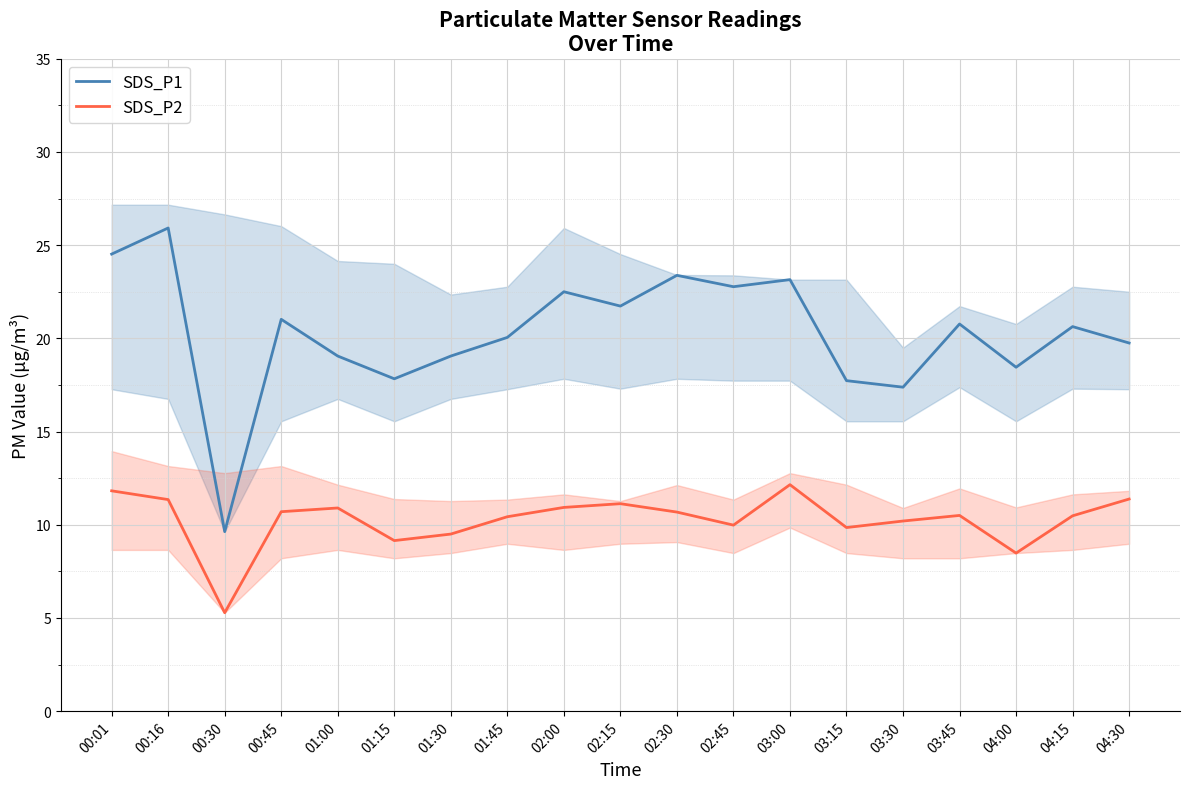

Reading left to right, what are all the values shown in this chart?

SDS_P1: 00:01=24.5	00:16=25.9	00:30=9.6	00:45=21.0	01:00=19.1	01:15=17.8	01:30=19.1	01:45=20.1	02:00=22.5	02:15=21.7	02:30=23.4	02:45=22.8	03:00=23.1	03:15=17.7	03:30=17.4	03:45=20.8	04:00=18.4	04:15=20.6	04:30=19.8
SDS_P2: 00:01=11.8	00:16=11.3	00:30=5.3	00:45=10.7	01:00=10.9	01:15=9.2	01:30=9.5	01:45=10.4	02:00=10.9	02:15=11.1	02:30=10.7	02:45=10.0	03:00=12.2	03:15=9.8	03:30=10.2	03:45=10.5	04:00=8.5	04:15=10.5	04:30=11.4